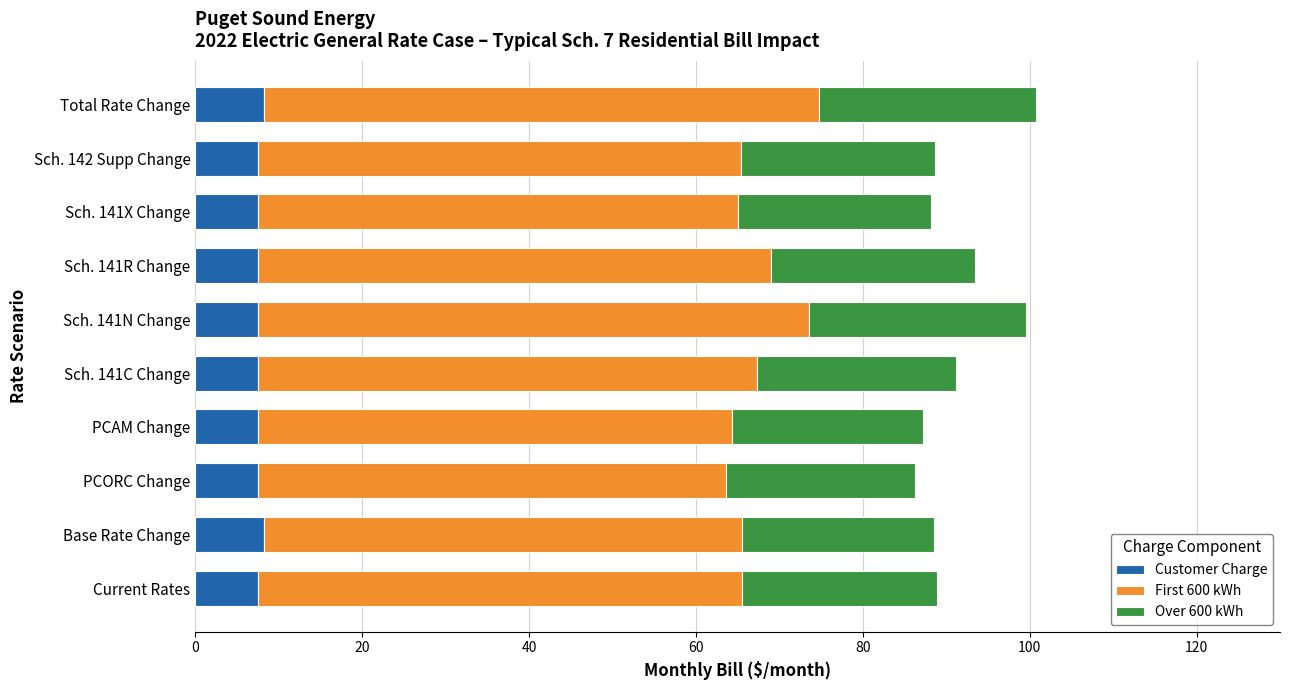

What is the sum of the Customer Charge values at Sch. 141R Change and PCAM Change?

15.0